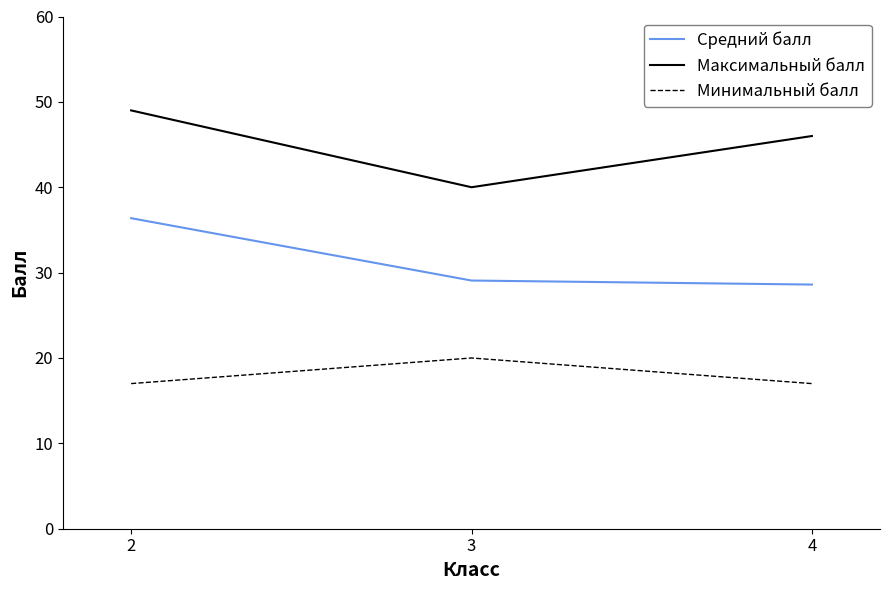

Rank the series by their average value, from highest to lowest.

Максимальный балл, Средний балл, Минимальный балл